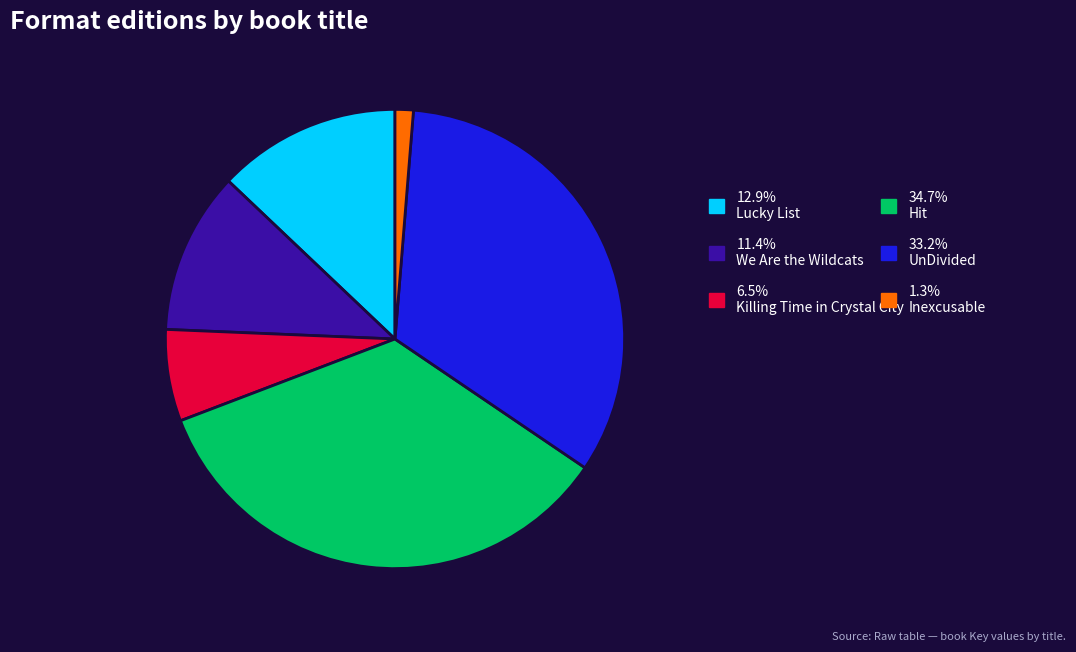

Is there a majority slice in this chart?

No